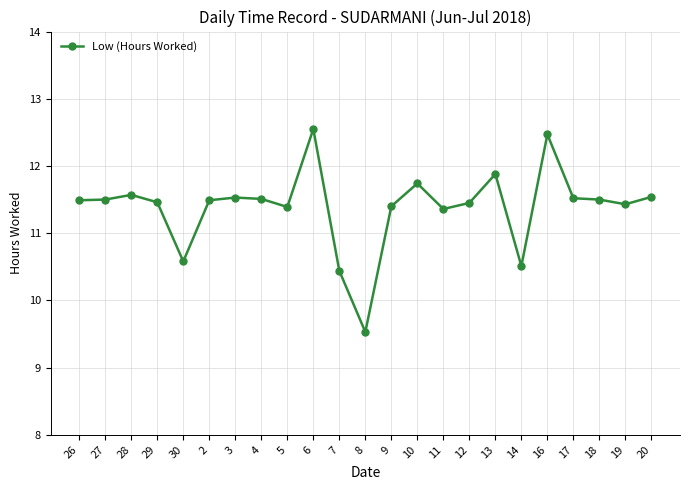

What is the smallest value displayed?

9.5